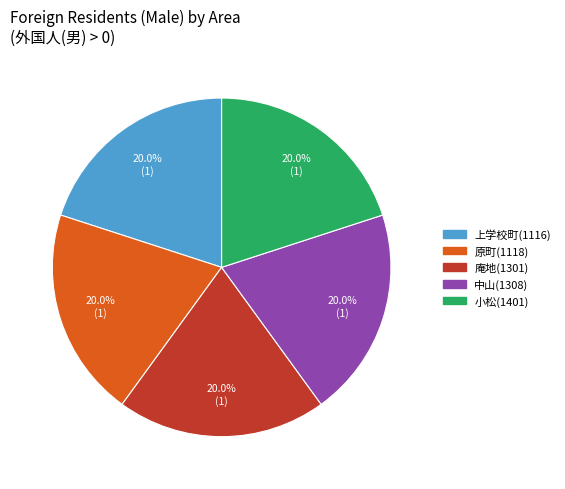

Is there any slice that represents more than half of the pie?

No